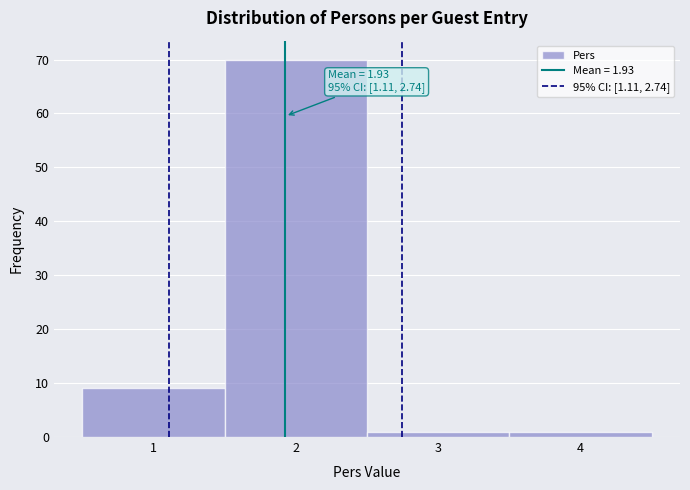

Over which range of the x-axis is the bar tallest?

1.5 to 2.5